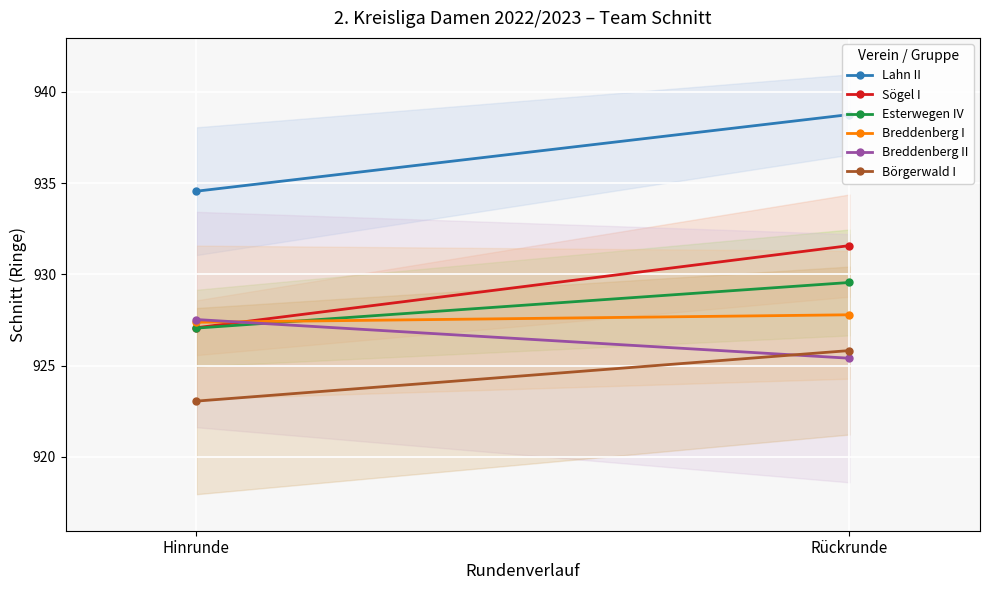

At Rückrunde, list the series in order from smallest to largest.

Breddenberg II, Börgerwald I, Breddenberg I, Esterwegen IV, Sögel I, Lahn II